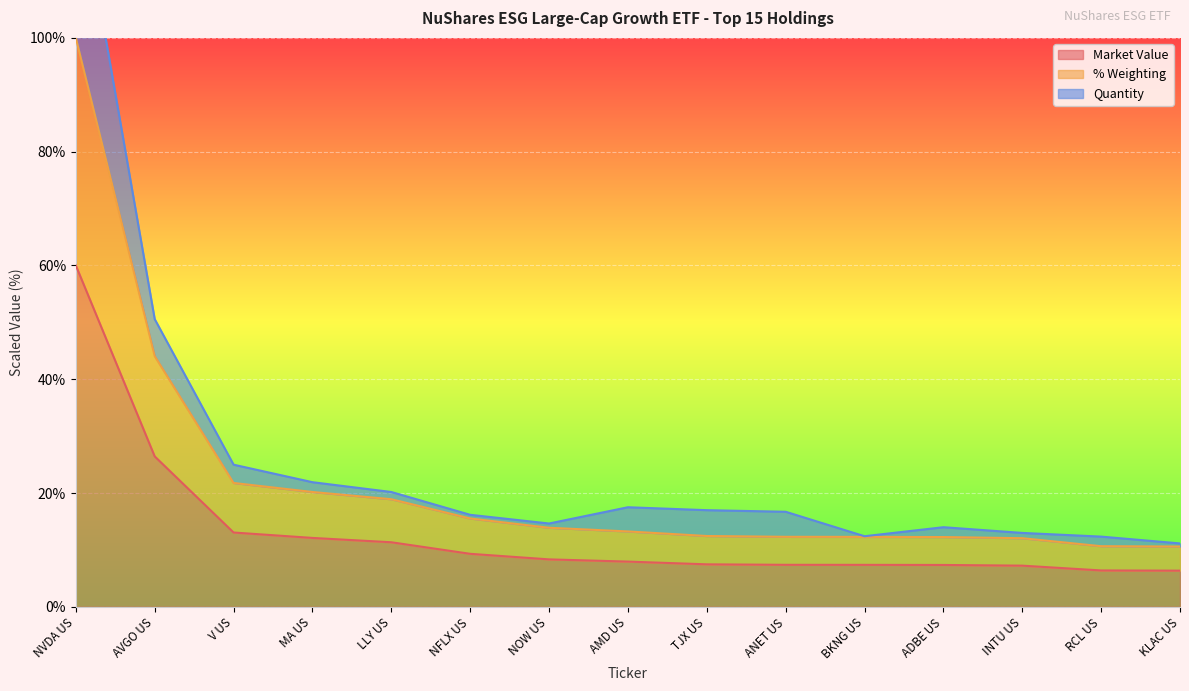

At which label does Market Value reach its peak?

NVDA US